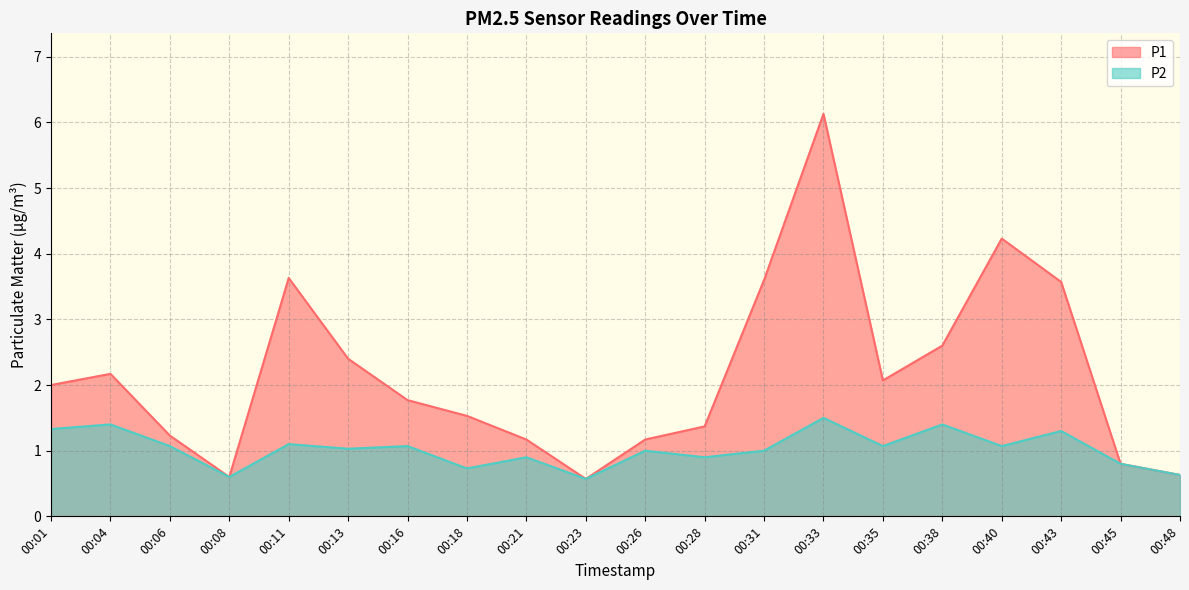

True or false: P1 has more than 0 interior local peaks.

True